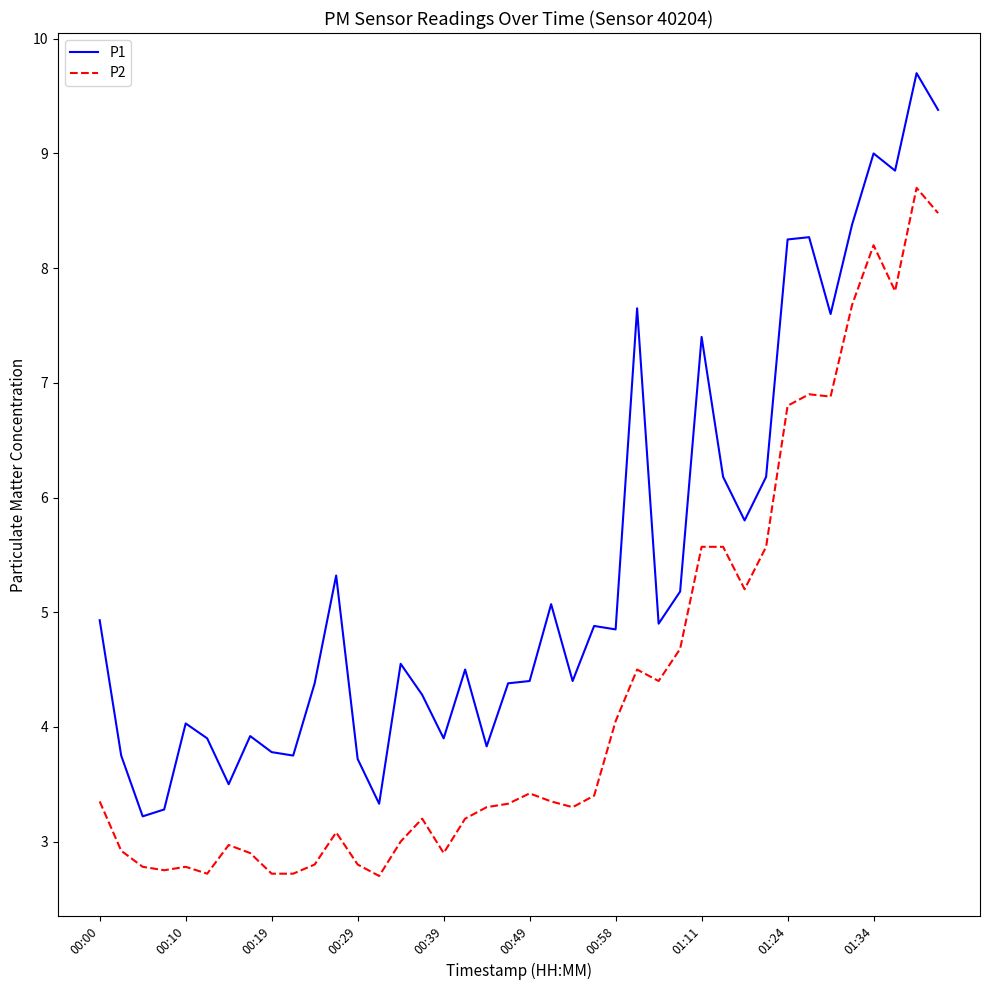

What is the greatest value displayed?

9.7